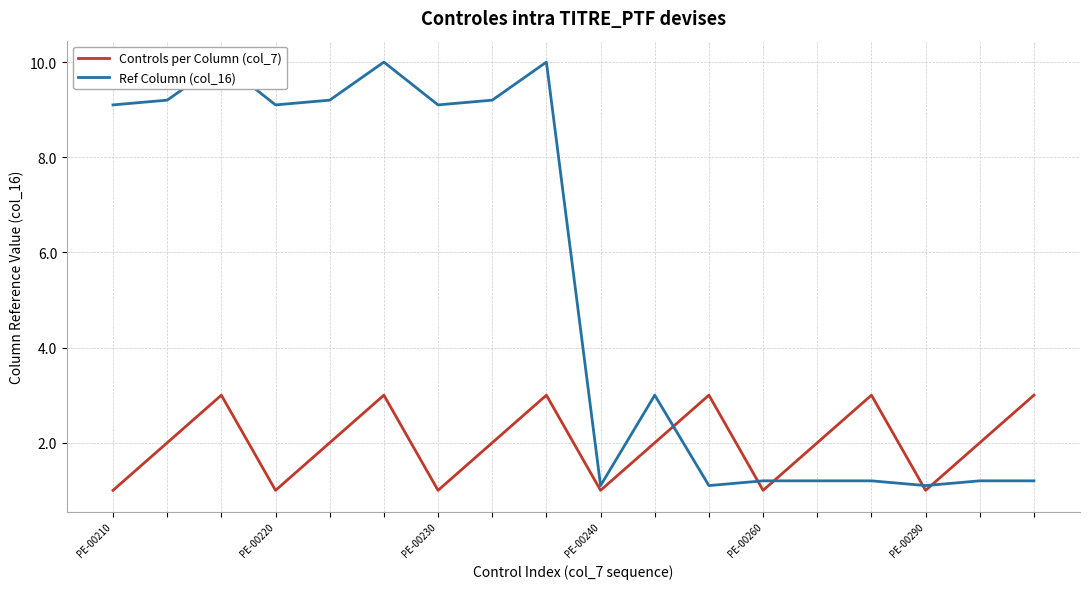

What is the minimum value shown in the chart?

1.0